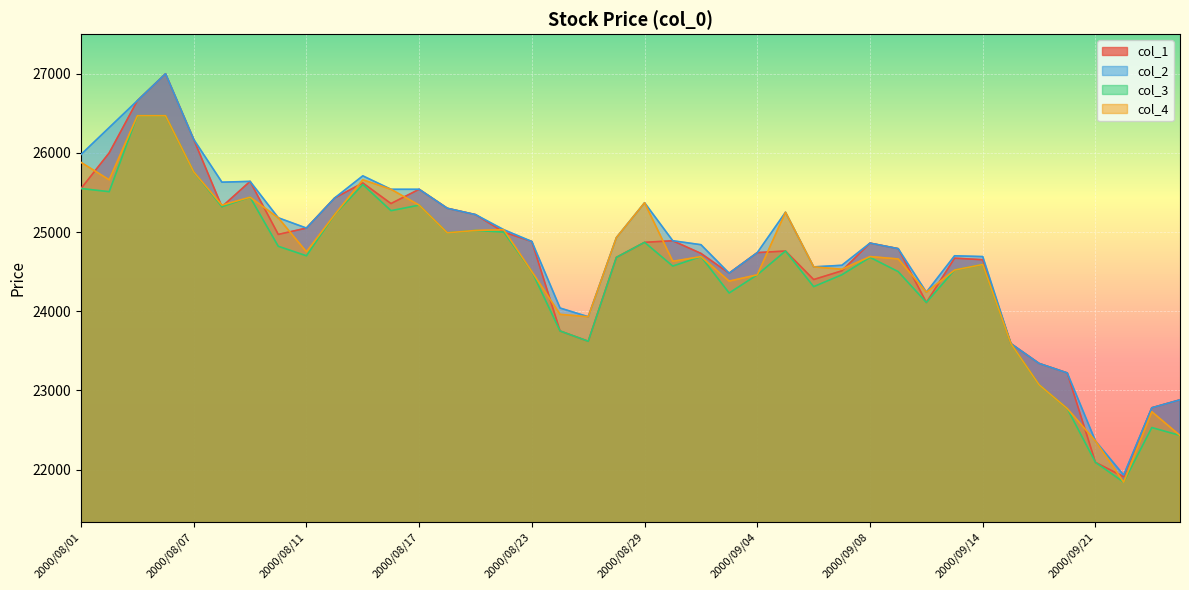

At which category does col_3 reach its first local peak?

2000/08/09